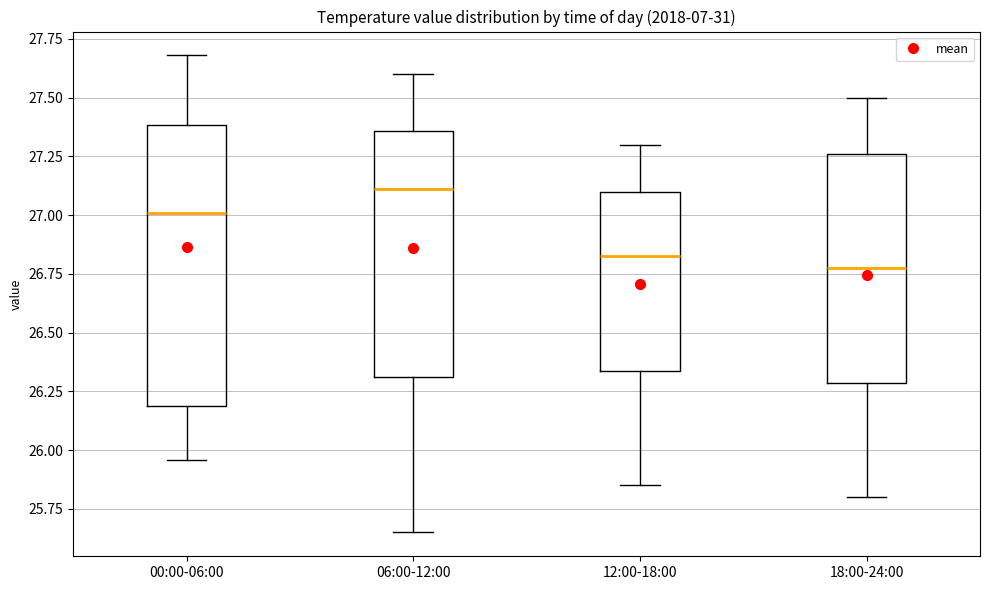

Comparing the boxes themselves (not the whiskers), which one is the tallest?

00:00-06:00